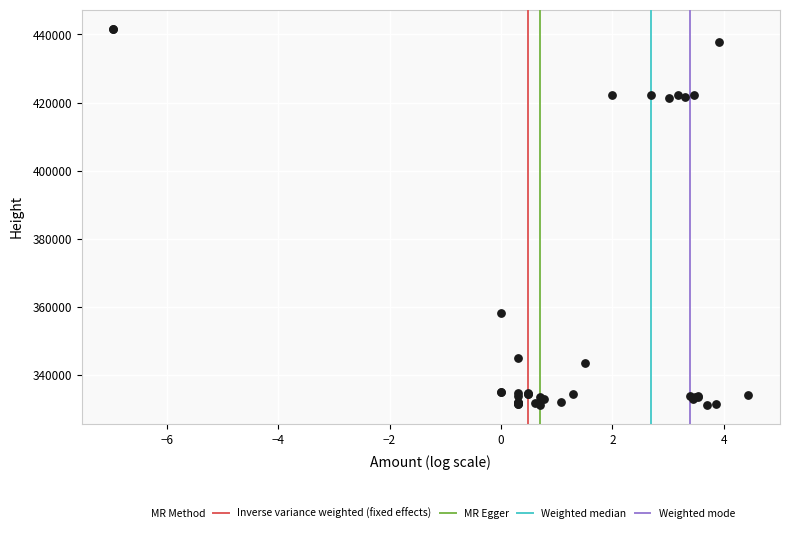

What Y value in the scatter plot is closest to 386428?

358247